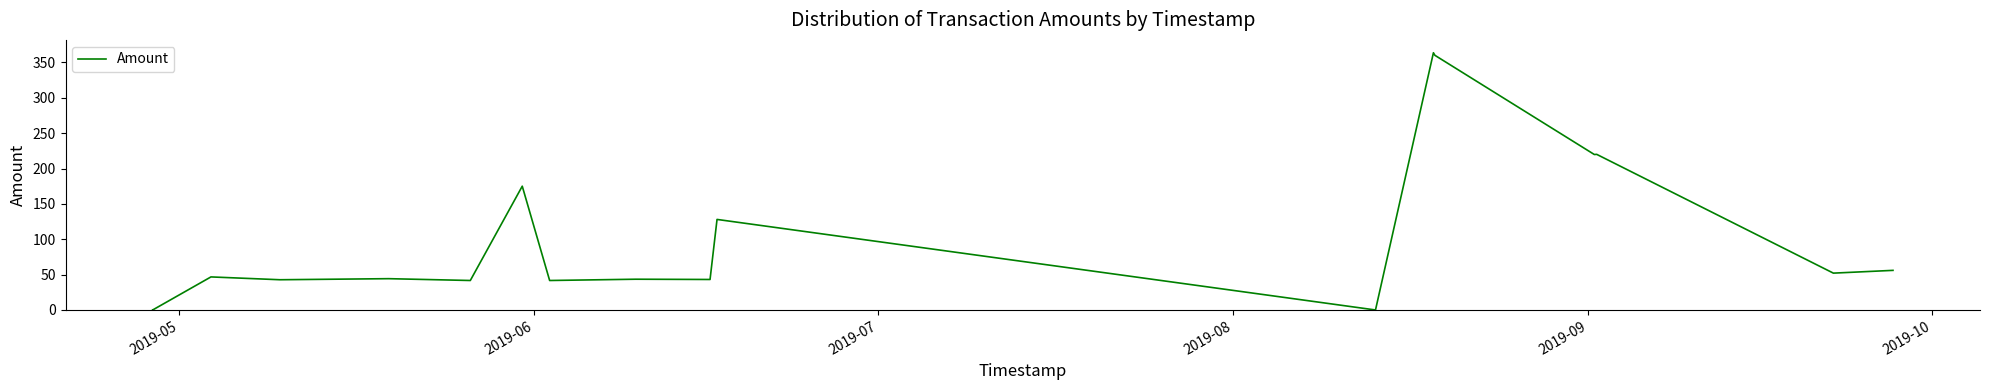

What is the difference between the maximum and second lowest values?

363.6